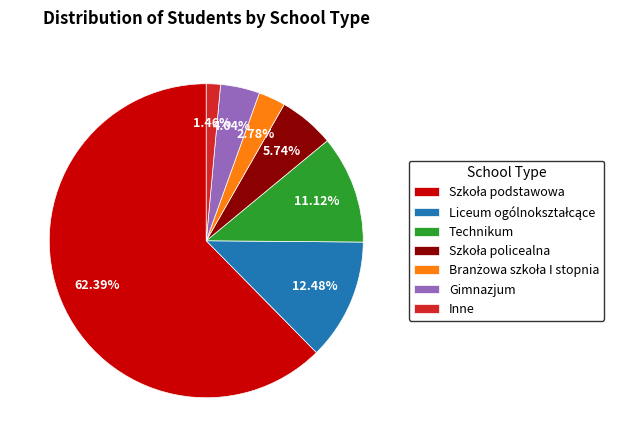

Is there a majority slice in this chart?

Yes